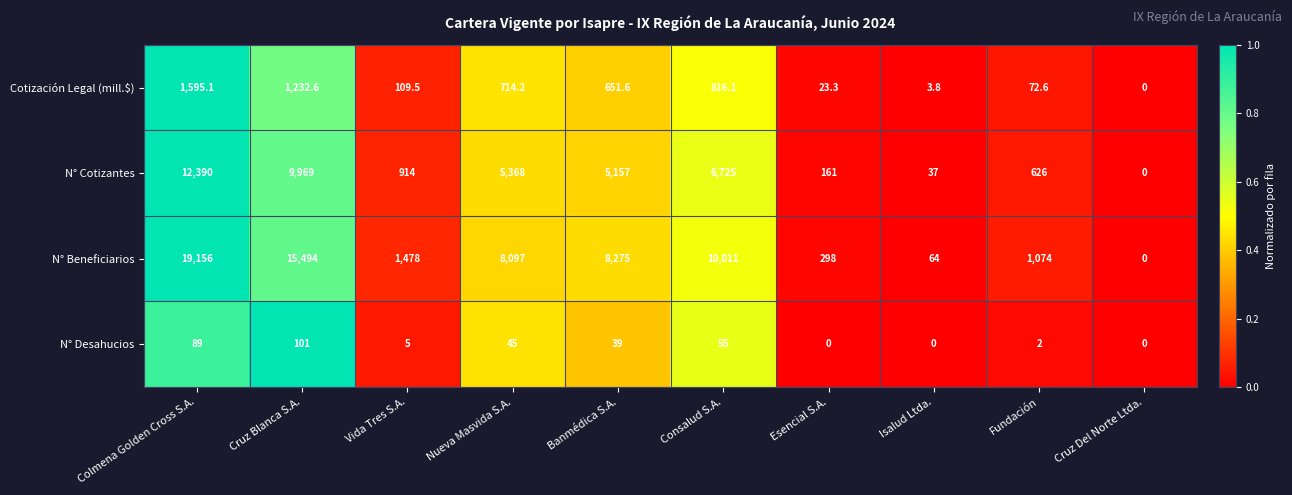

What is the highest value of the Cotización Legal (mill.$) series?

1595.1